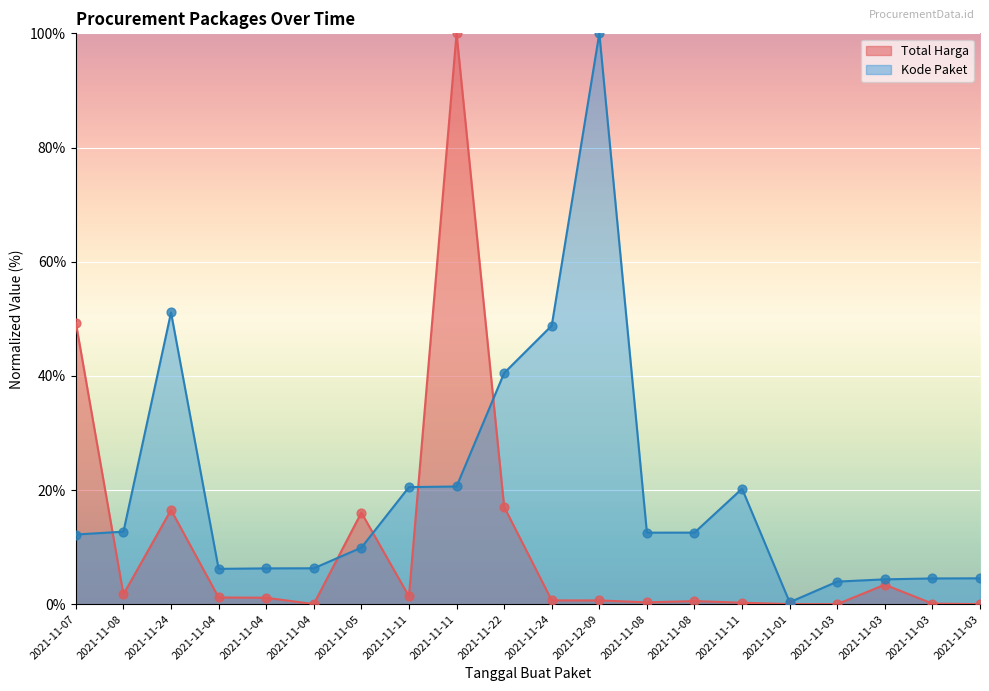

Which series contains the lowest Y value?

Total Harga